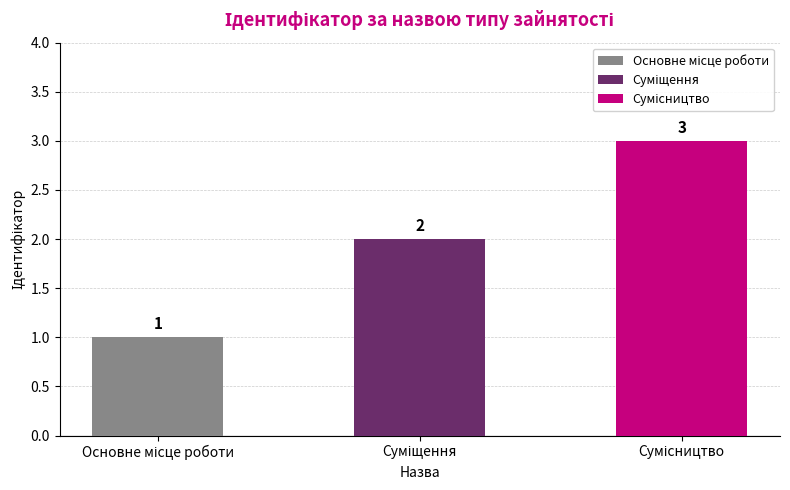

What is the value of the 2nd bar from the left?

2